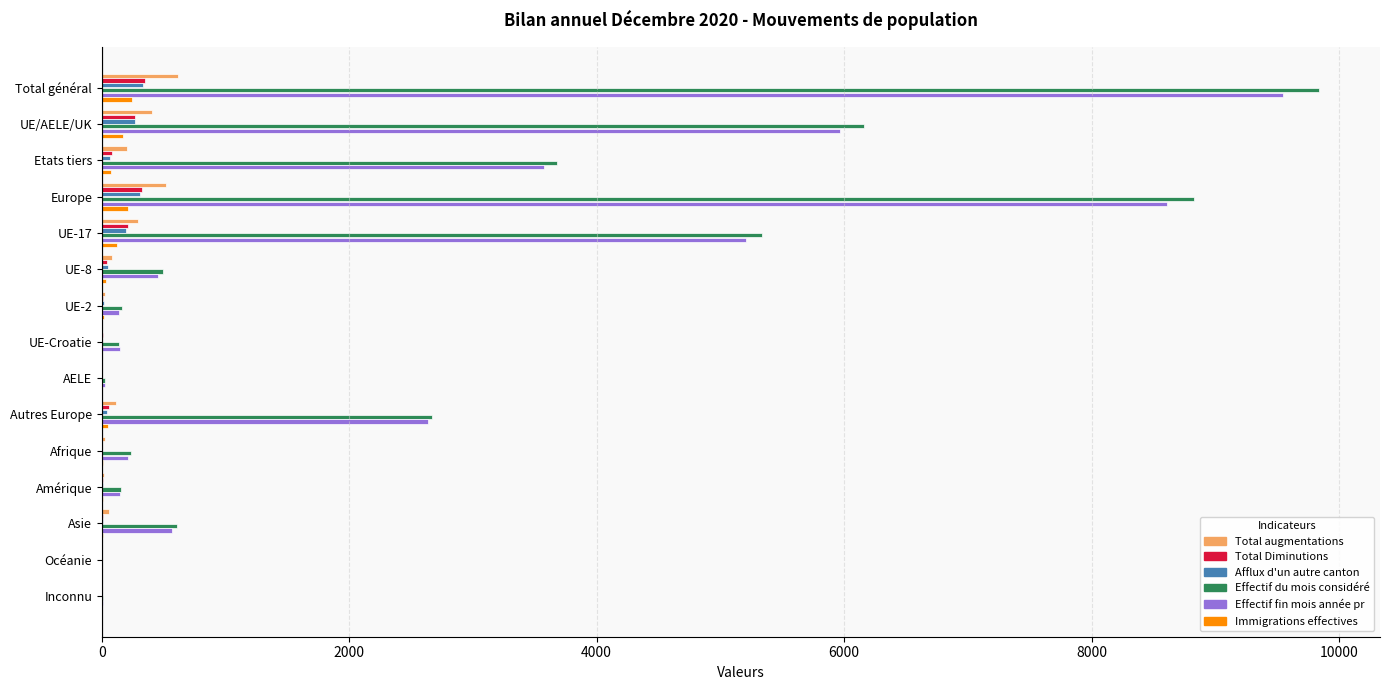

Which series has the largest range (max minus min)?

Effectif du mois considéré